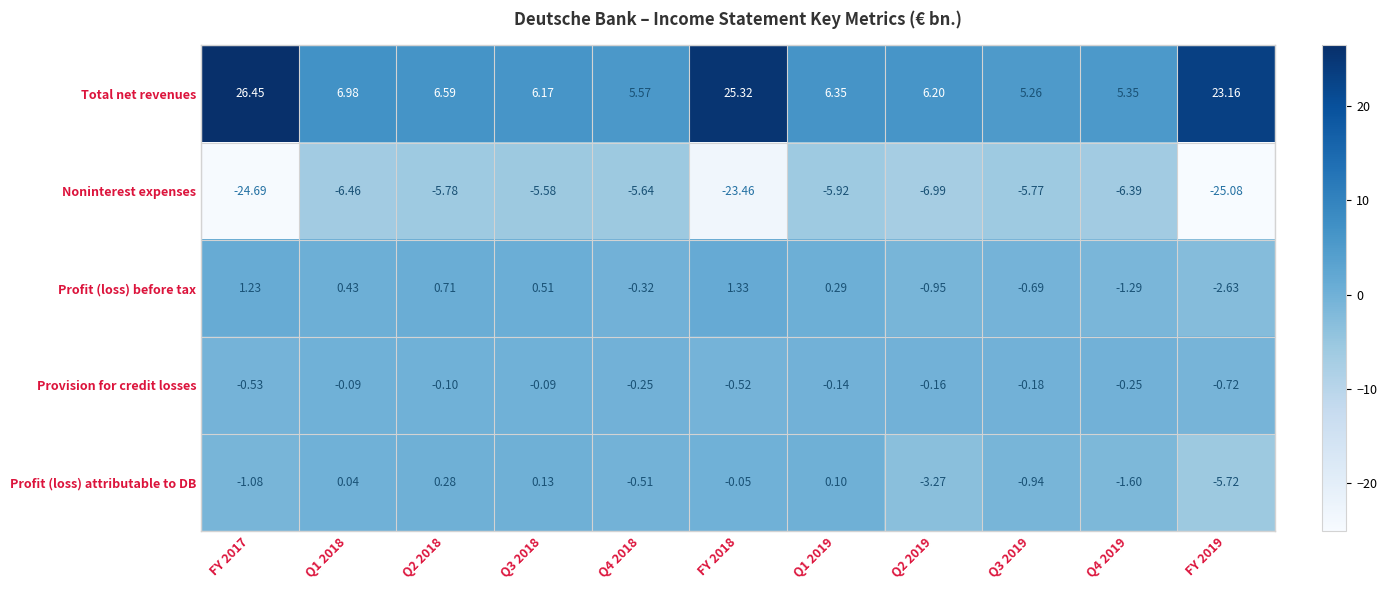

Which series changed the most between Q4 2018 and Q3 2019?

Profit (loss) attributable to DB